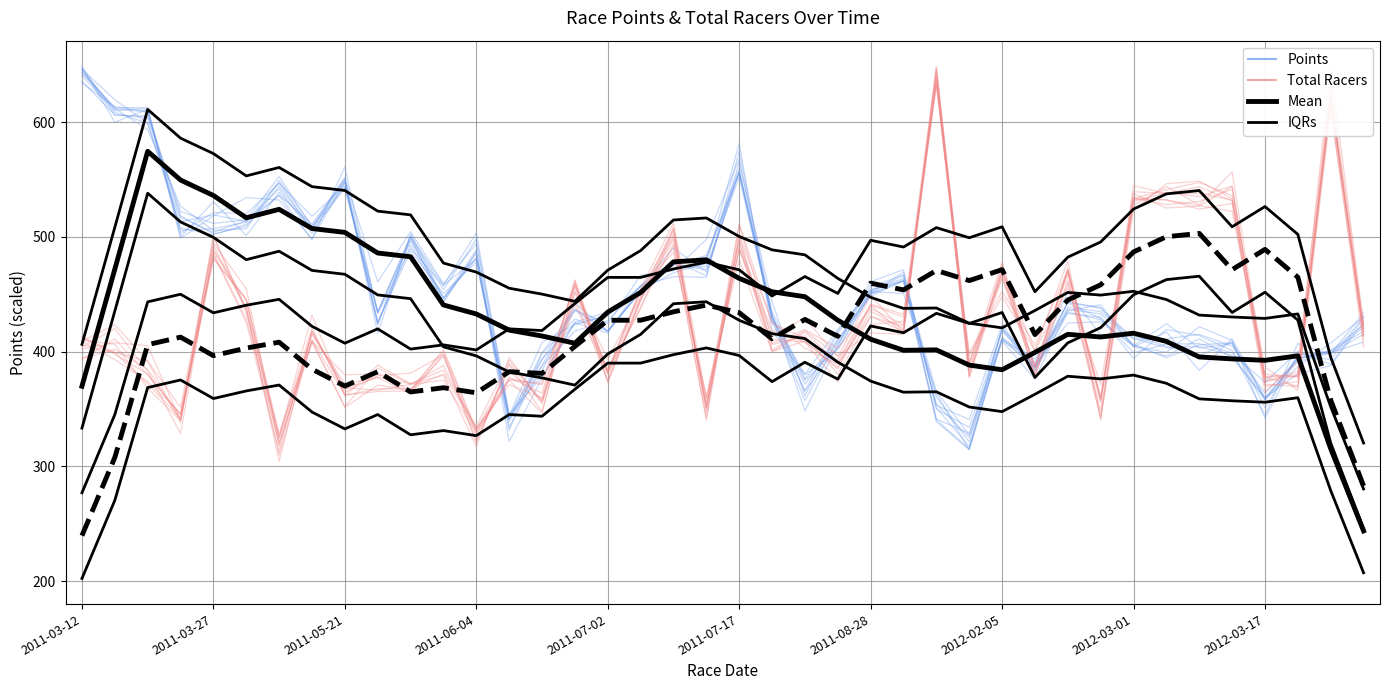

Is this an area chart (filled region under the line)?

No